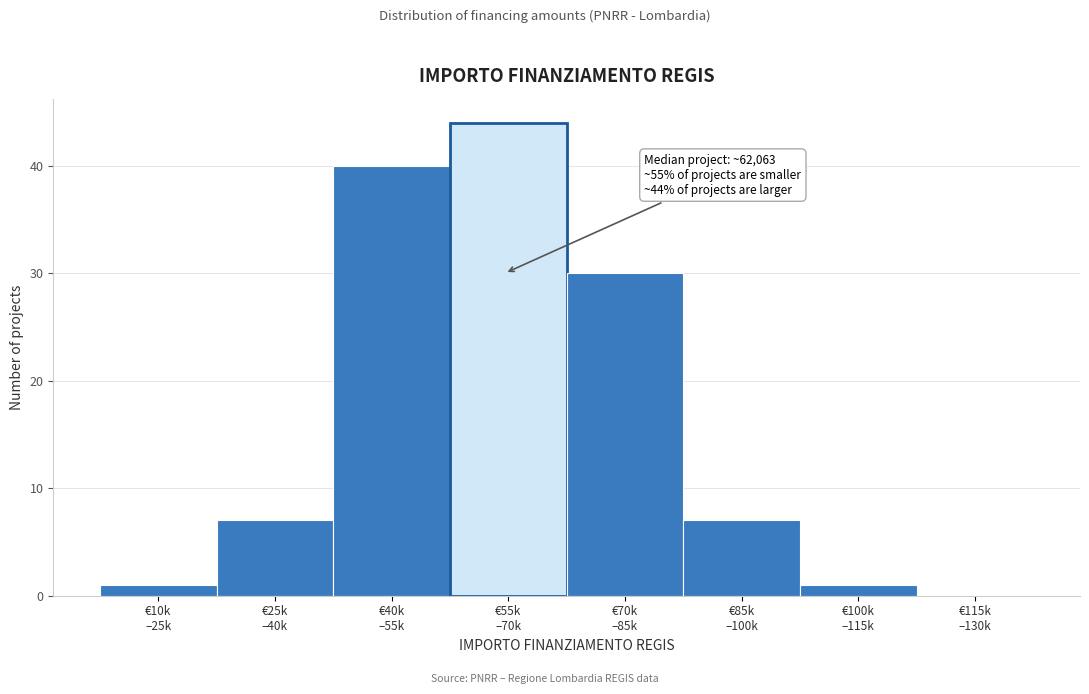

What is the sum of all values?

130